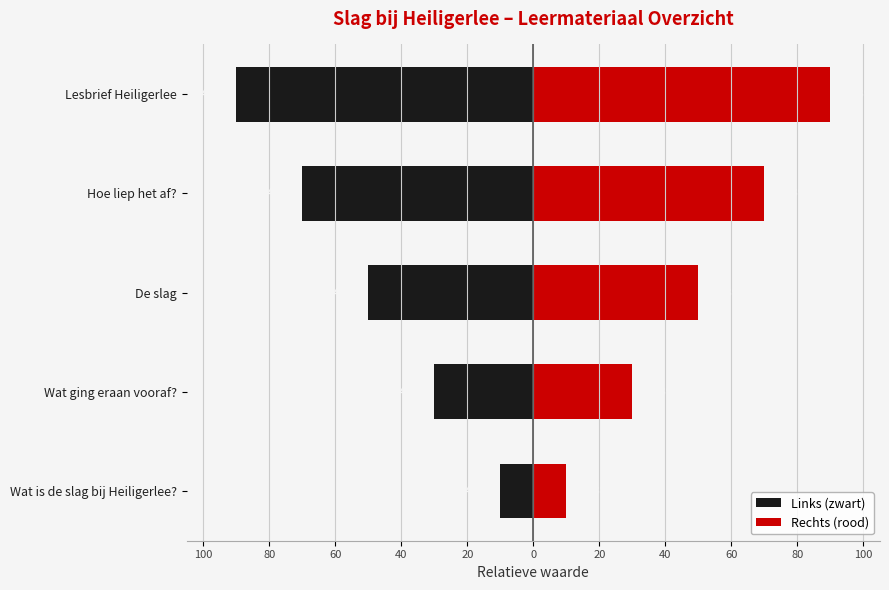

What is the difference between the highest and lowest values at Lesbrief Heiligerlee?

180